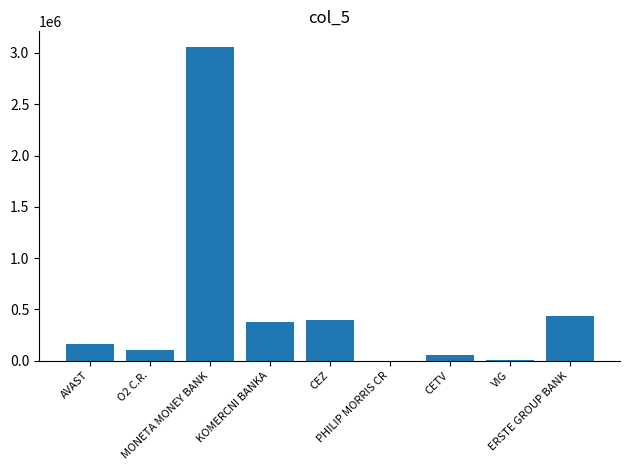

What is the sum of all values?

4602198